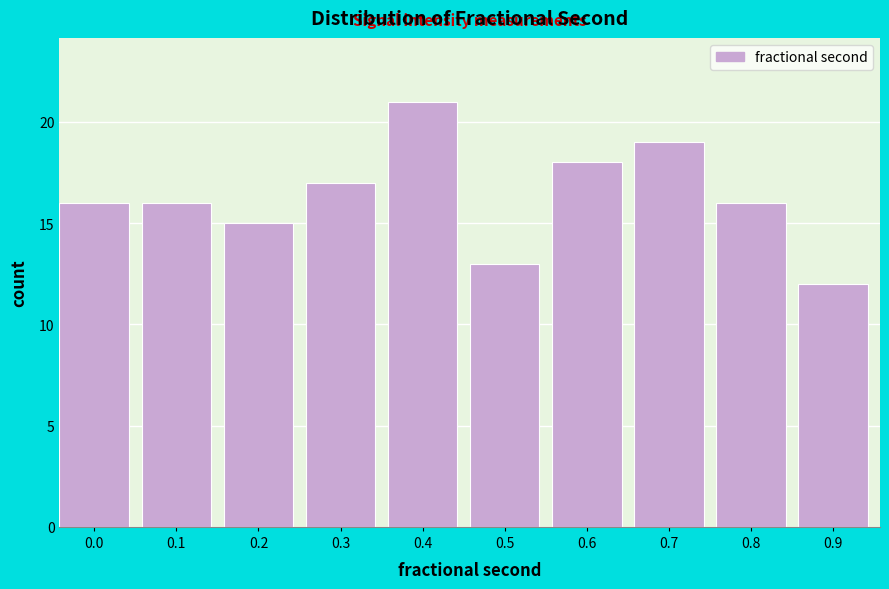

Reading right to left, extract all data points from this chart.

0.9=12	0.8=16	0.7=19	0.6=18	0.5=13	0.4=21	0.3=17	0.2=15	0.1=16	0.0=16